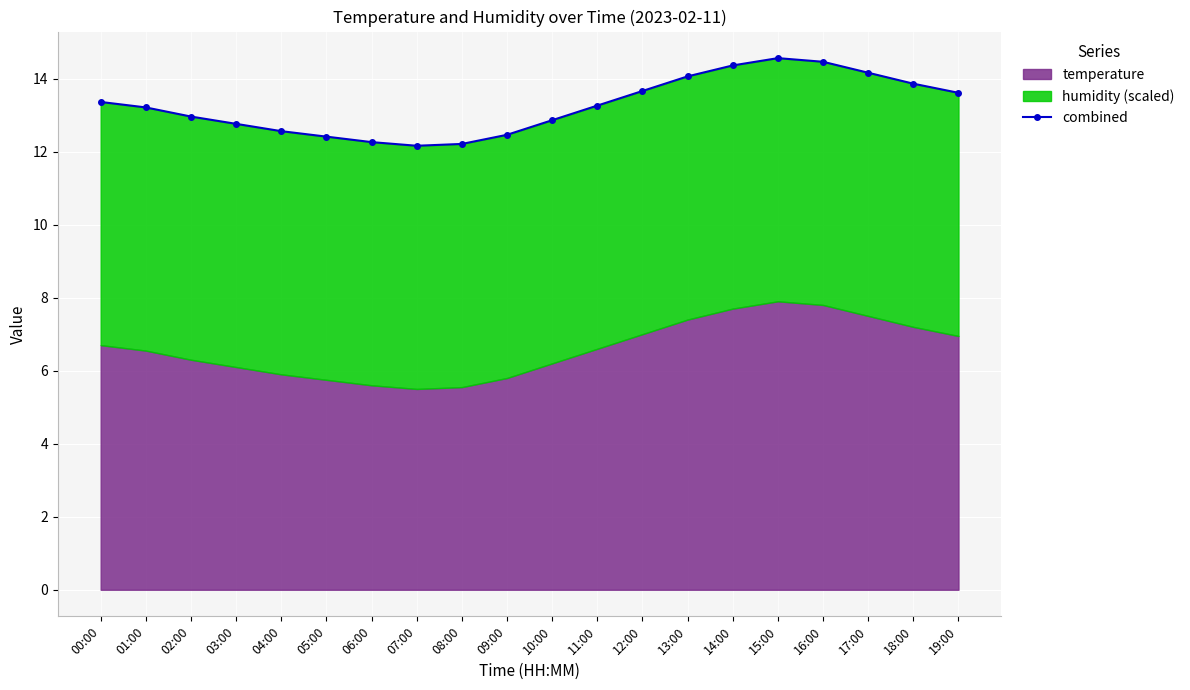

What is the sum of the values at 09:00 and 06:00?

24.7